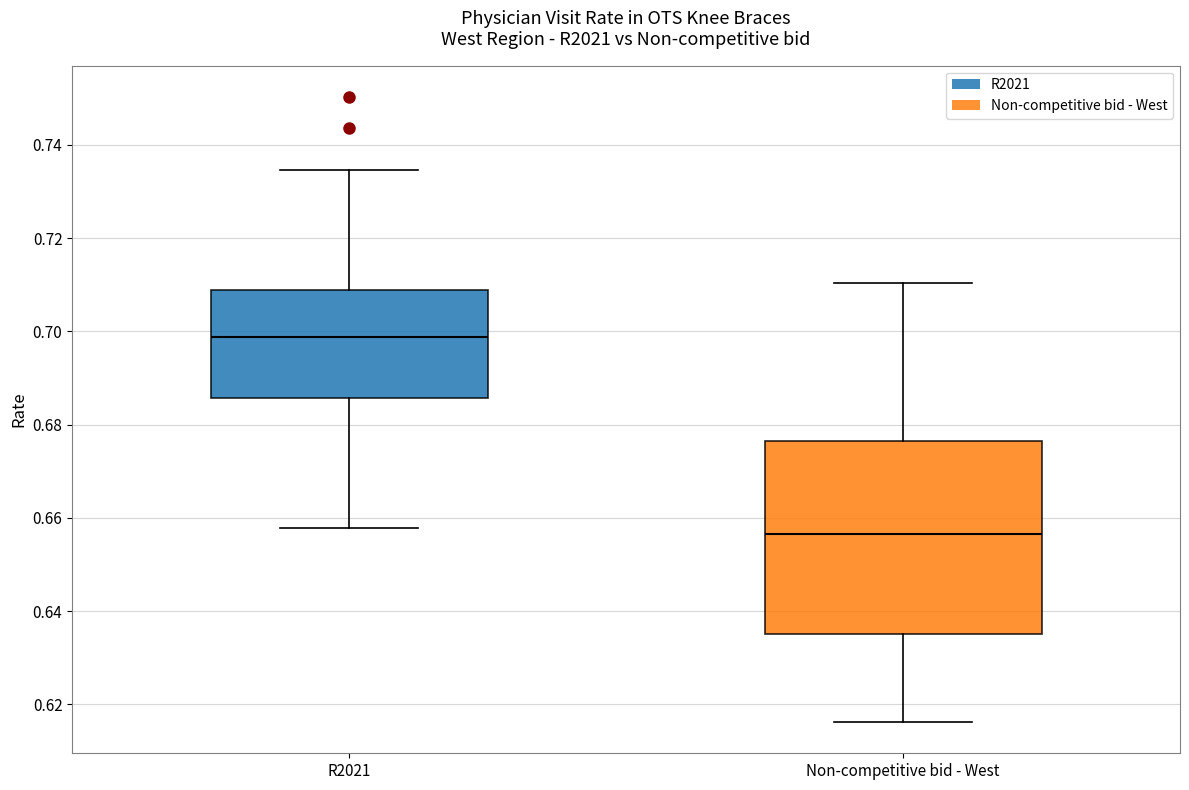

Reading left to right, read every box against the y-axis: the position of its median line, the range the box covers, and the ends of its whiskers. The values are not printed on the chart, so give them approximately, as read against the axis.

R2021: median 0.698, box 0.686 to 0.708, whiskers 0.658 to 0.734
Non-competitive bid - West: median 0.656, box 0.636 to 0.676, whiskers 0.616 to 0.710